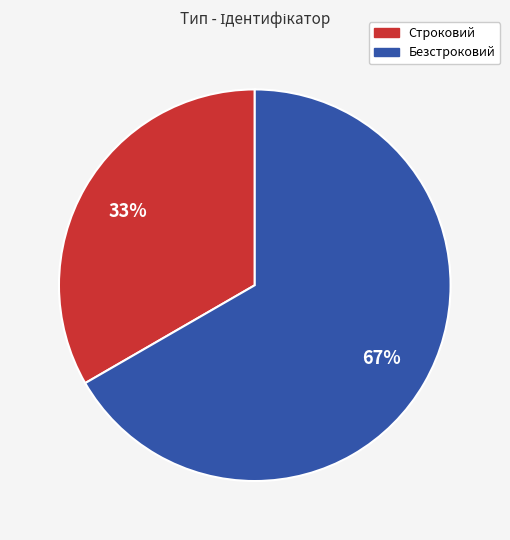

How many slices are in this pie chart?

2